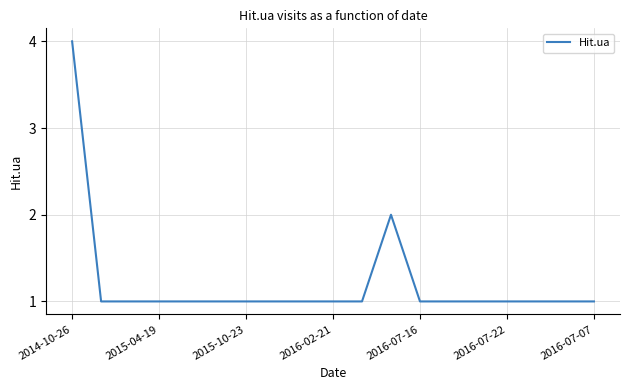

What is the difference between the maximum and minimum values?

3